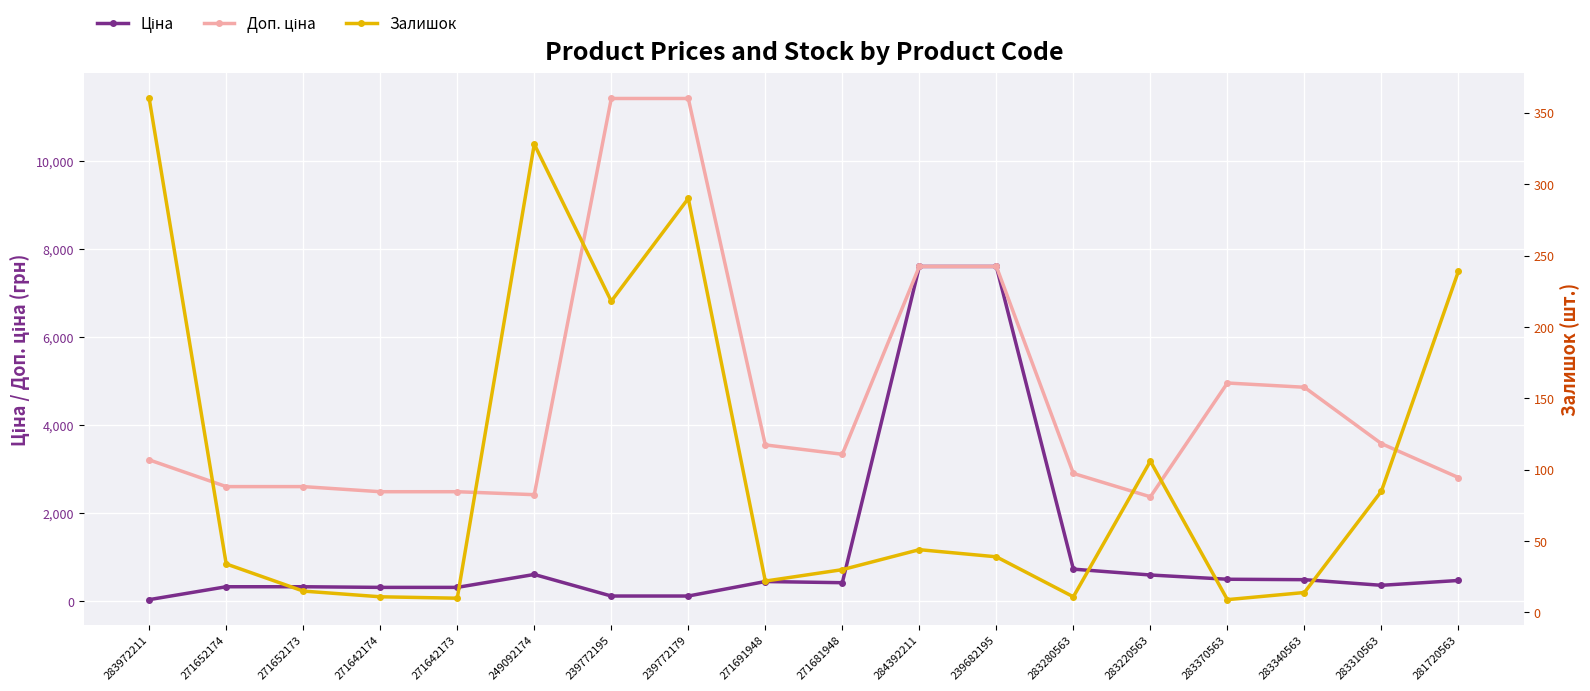

What are all the series names shown in the legend?

Ціна, Доп. ціна, Залишок